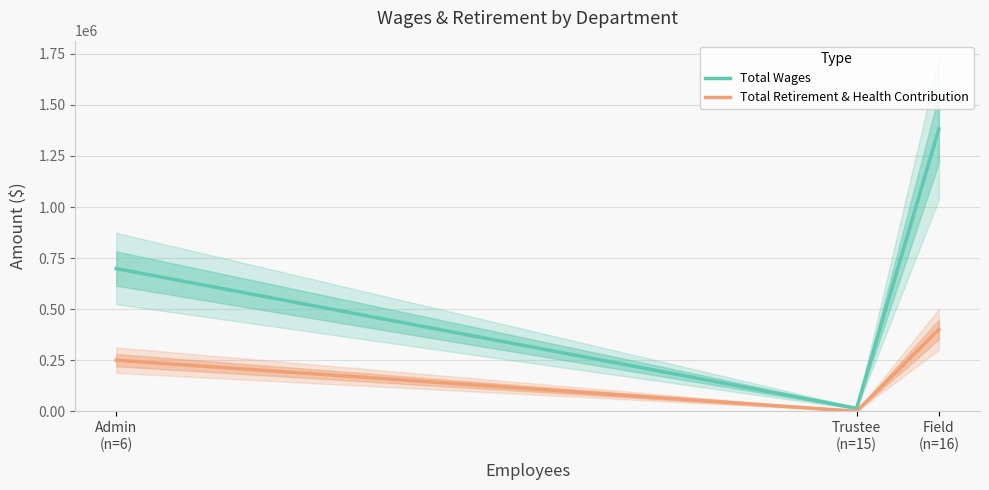

Rank the series at Admin
(n=6) from lowest to highest value.

Total Retirement & Health Contribution, Total Wages